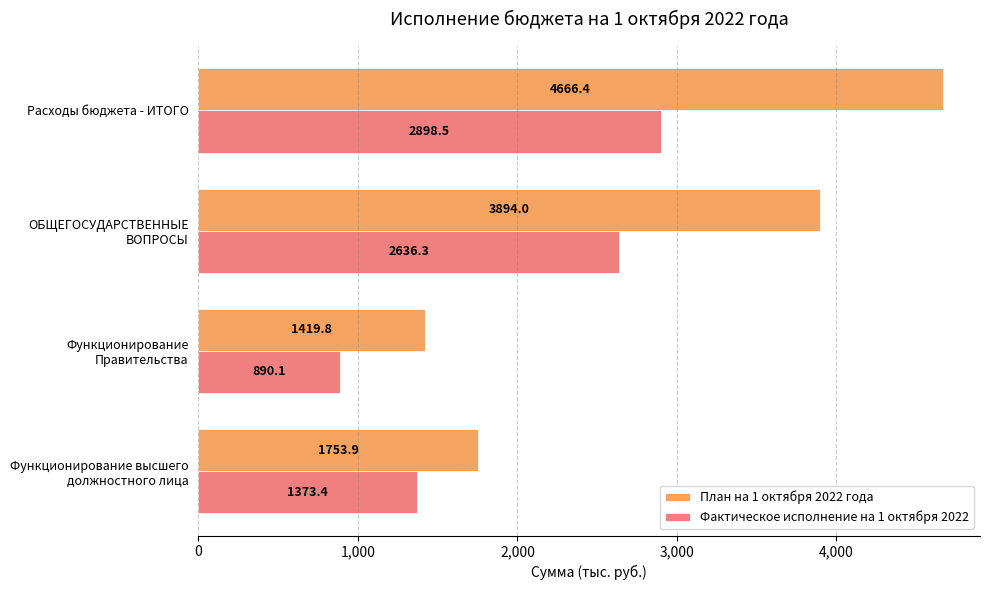

Which series has the largest range (max minus min)?

План на 1 октября 2022 года